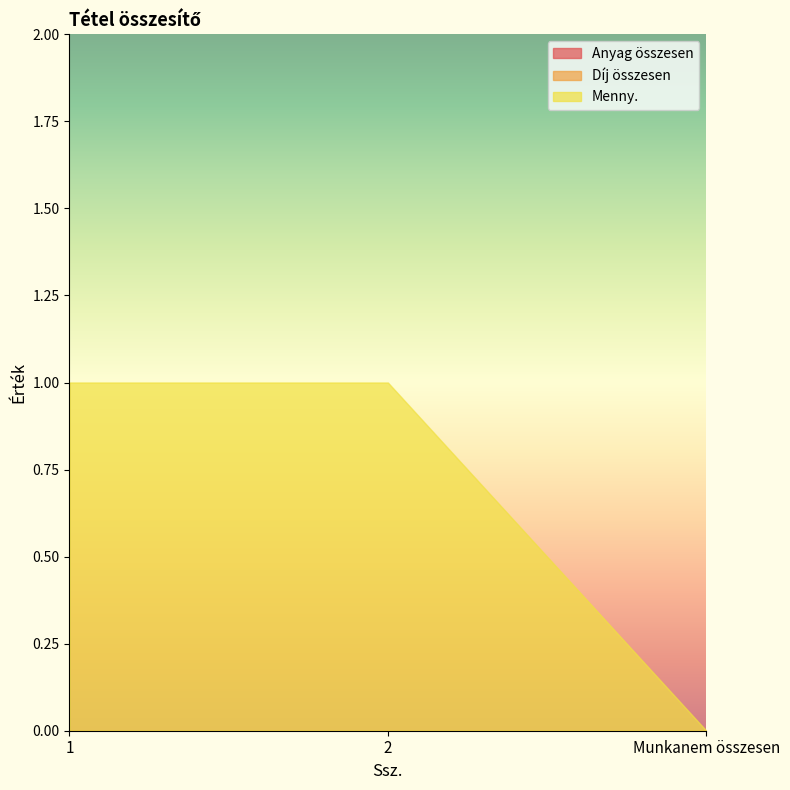

Is it true that Menny. equals 0 at 2?

False